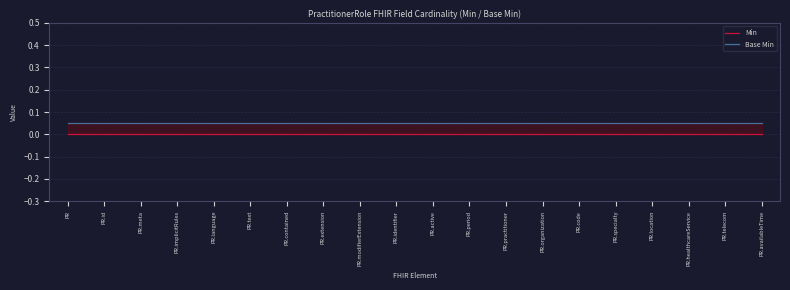

Reading right to left, extract all data points from this chart.

Min: 0.0	0.0	0.0	0.0	0.0	0.0	0.0	0.0	0.0	0.0	0.0	0.0	0.0	0.0	0.0	0.0	0.0	0.0	0.0	0.0
Base Min: 0.1	0.1	0.1	0.1	0.1	0.1	0.1	0.1	0.1	0.1	0.1	0.1	0.1	0.1	0.1	0.1	0.1	0.1	0.1	0.1